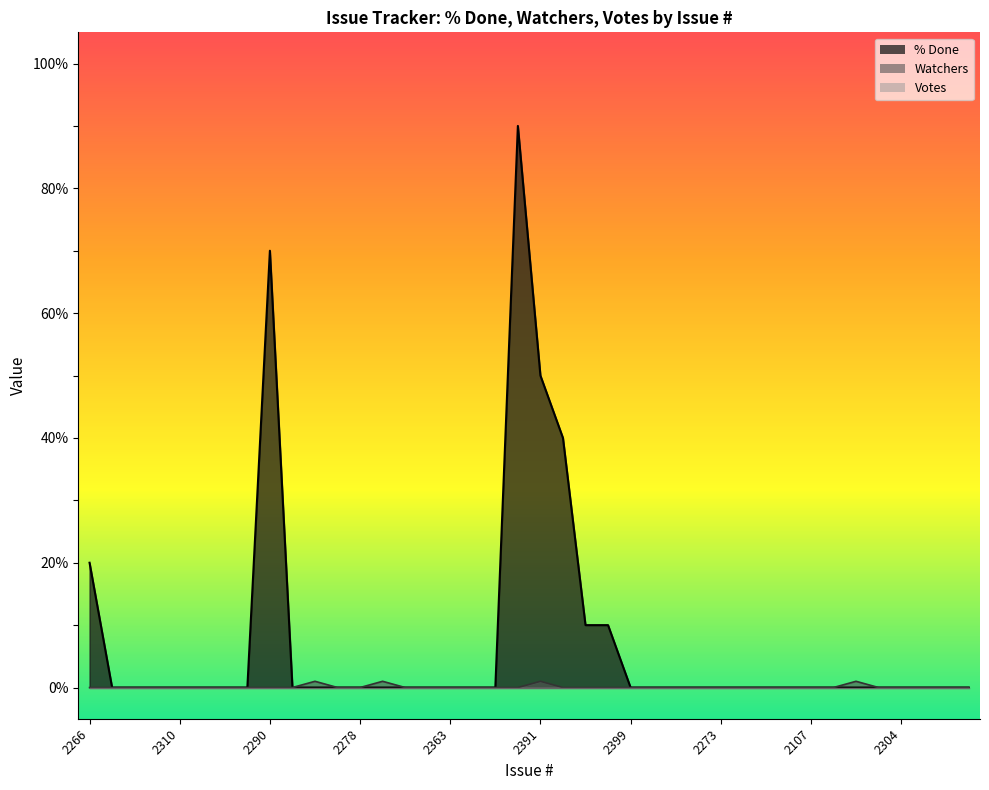

True or false: Watchers has more than 1 points higher than both neighbors.

True